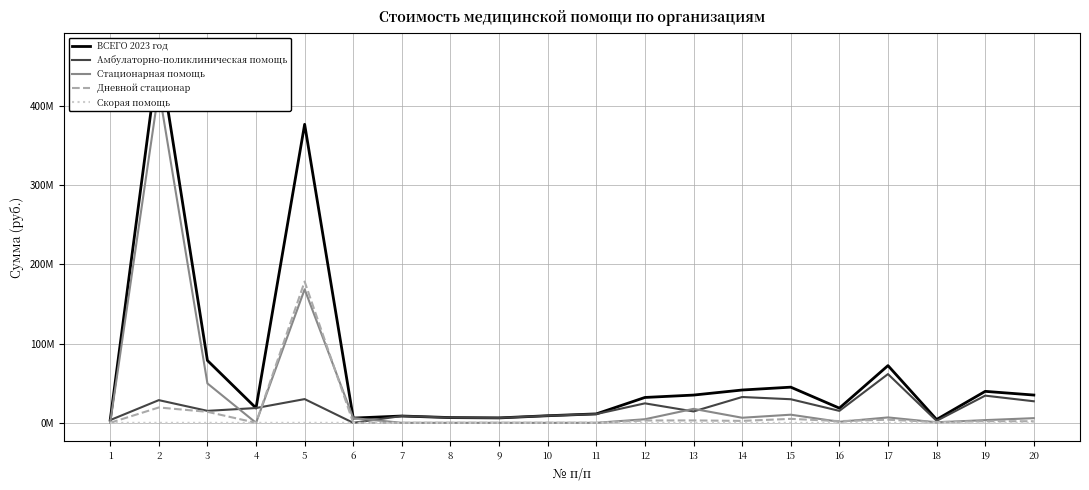

What is the sum of all Амбулаторно-поликлиническая помощь values?

378919983.7